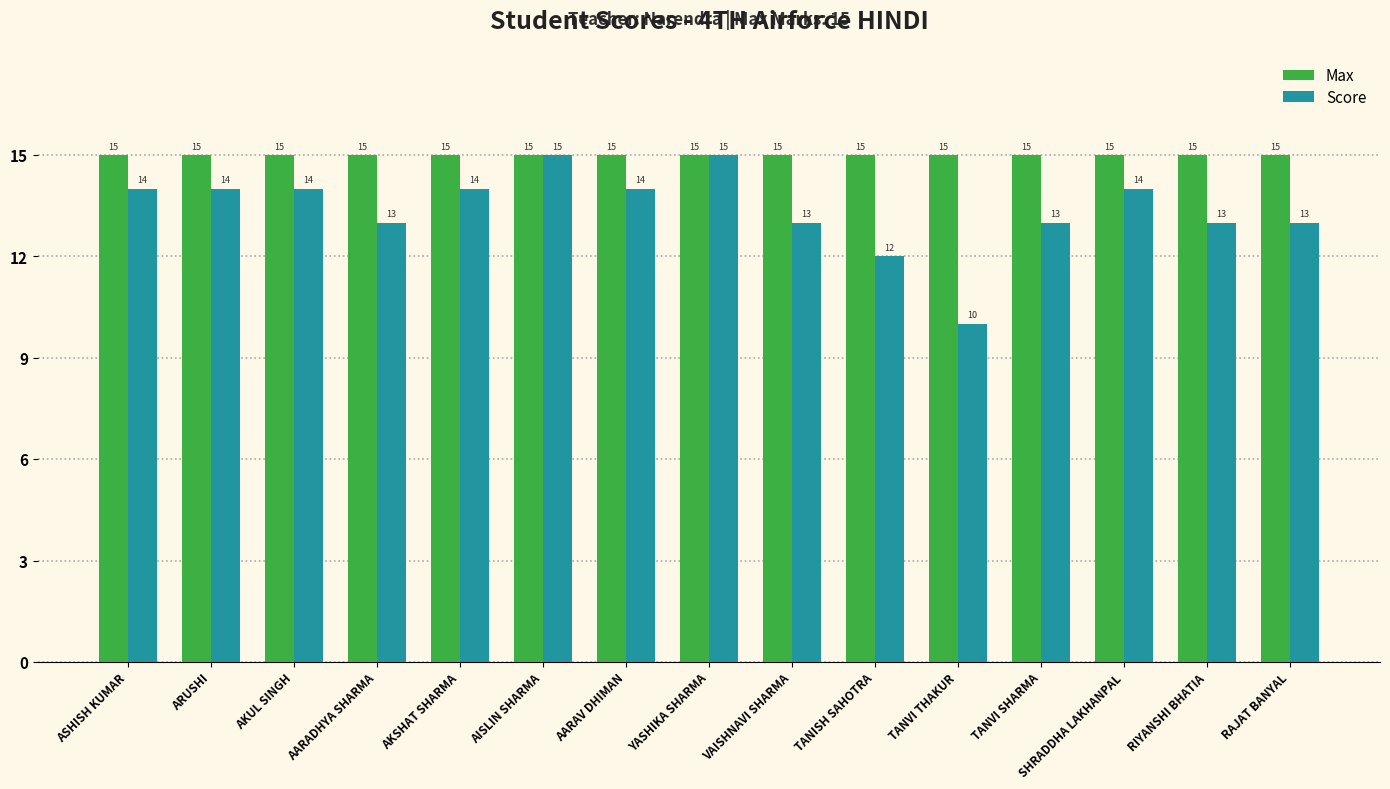

What is the minimum value shown in the chart?

10